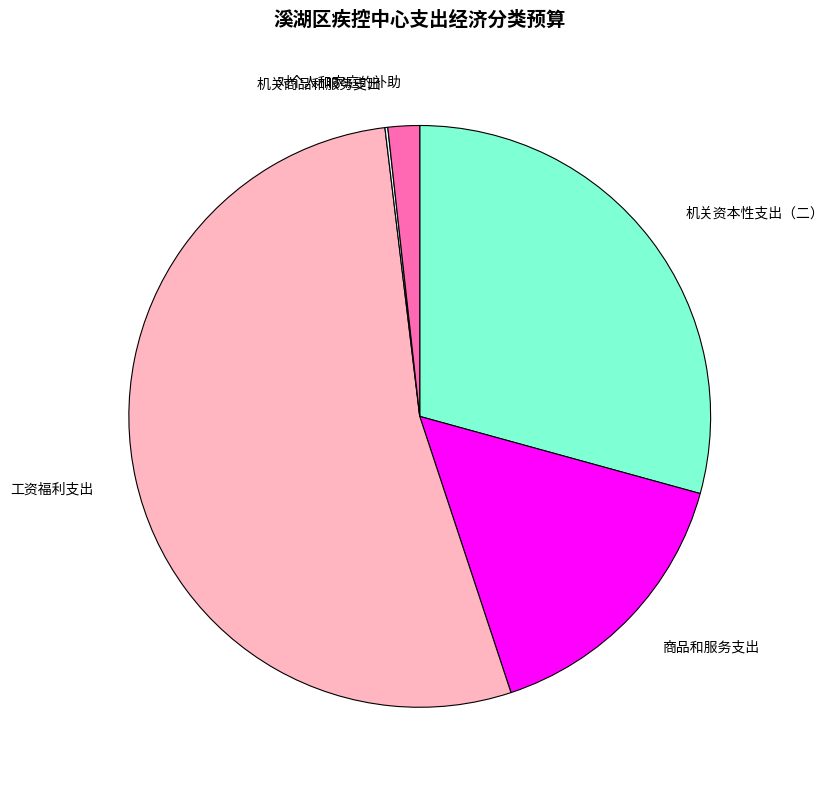

Which slice is the largest?

工资福利支出